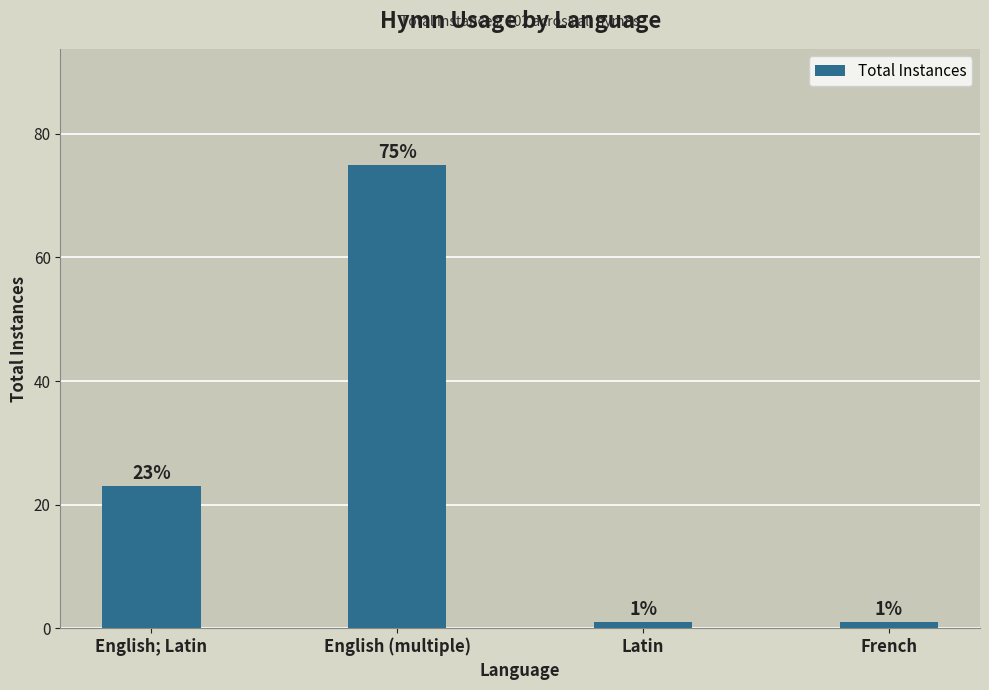

Reading left to right, what are all the values shown in this chart?

English; Latin=23	English (multiple)=75	Latin=1	French=1